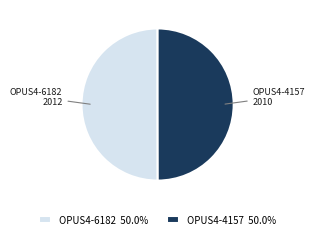

Is the sum of OPUS4-6182 50.0% and OPUS4-4157 50.0% greater than half?

Yes